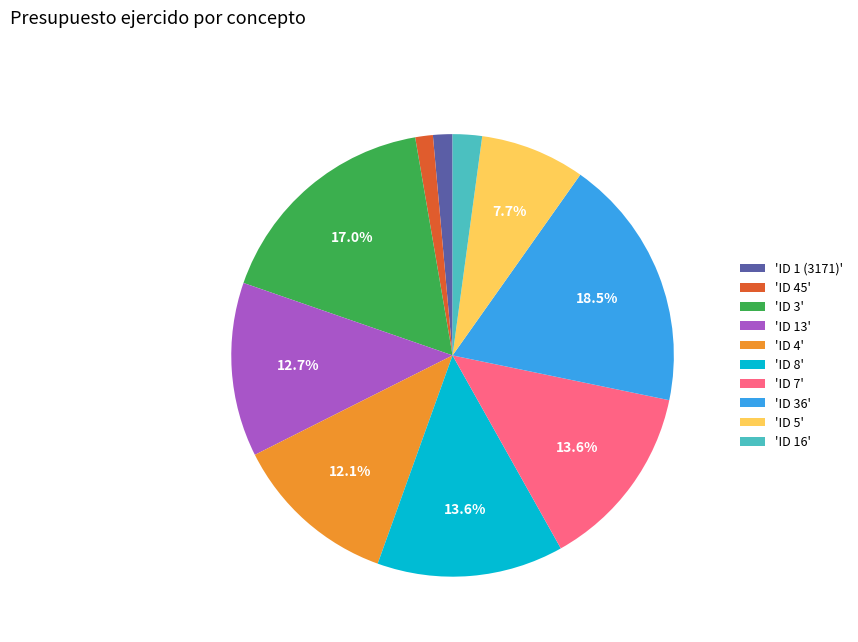

Is there a majority slice in this chart?

No